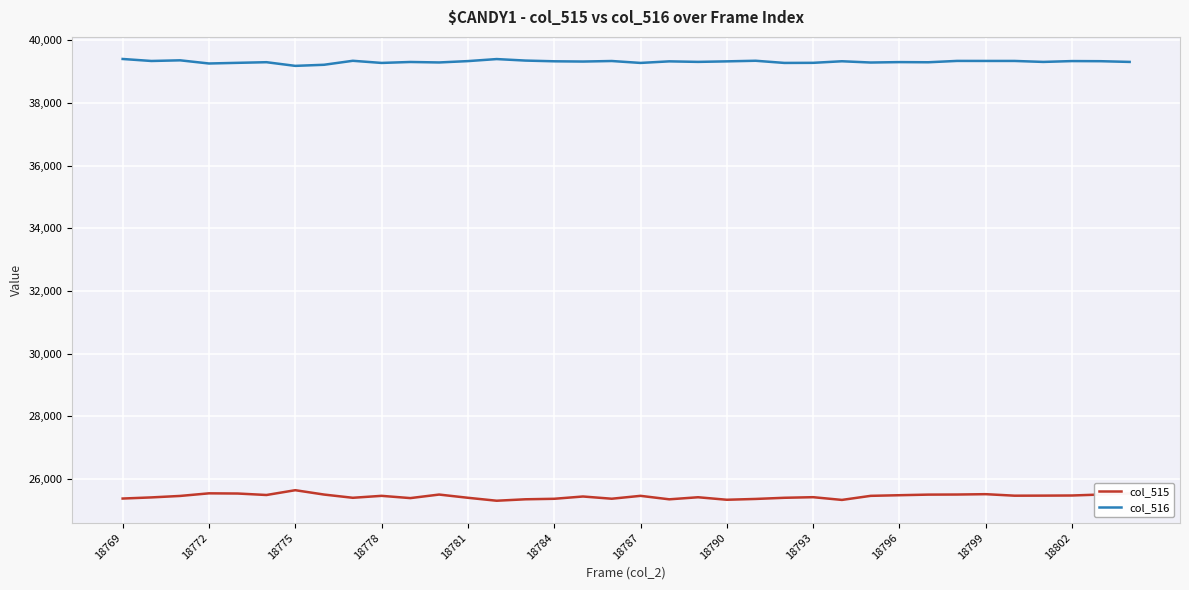

Which series has the largest total across all categories?

col_516